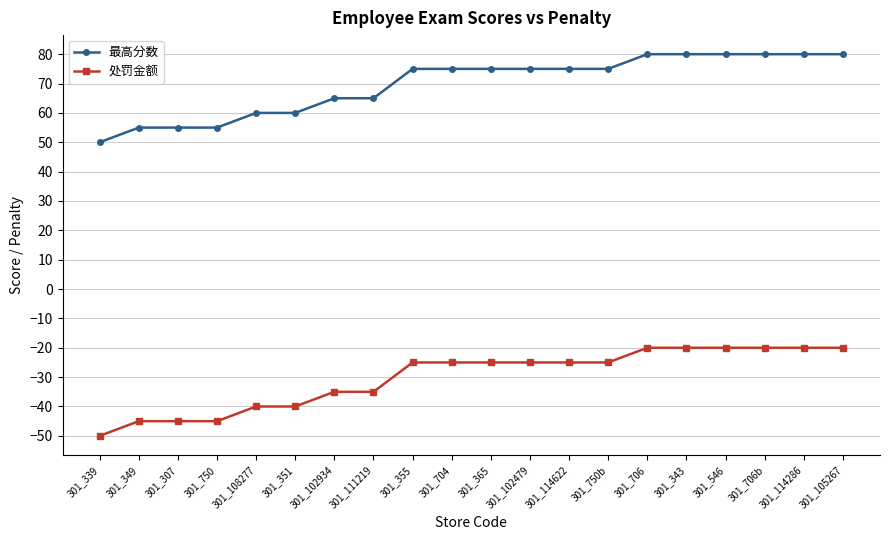

What is the lowest value of the 最高分数 series?

50